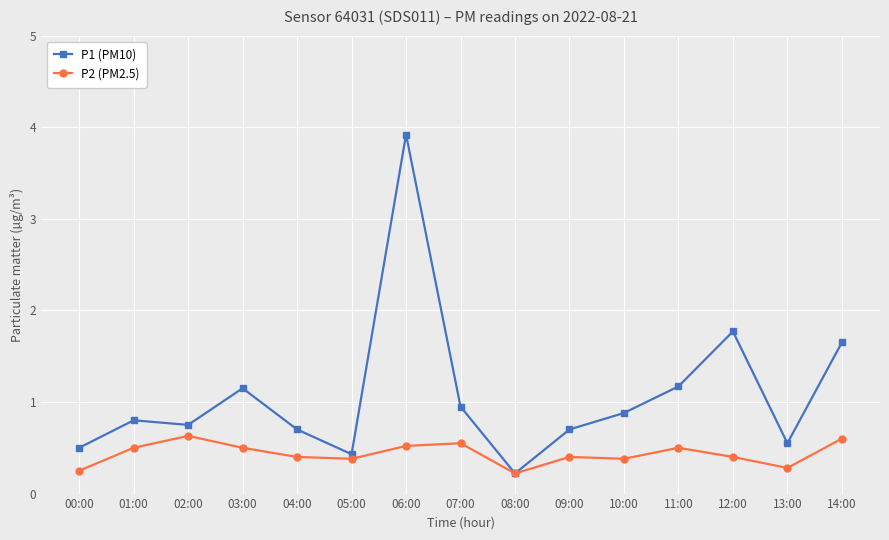

What is the value of the P1 (PM10) point at the 6th from the left?

0.4